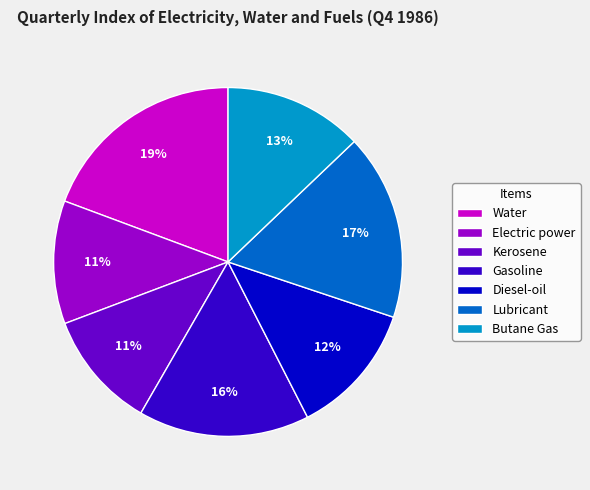

To the nearest percent, what is the average slice percentage?

14%